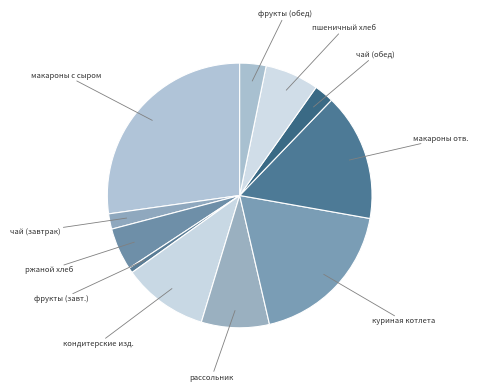

Rank the categories by value from lowest to highest.

фрукты (завт.), чай (завтрак), чай (обед), фрукты (обед), ржаной хлеб, пшеничный хлеб, рассольник, кондитерские изд., макароны отв., куриная котлета, макароны с сыром